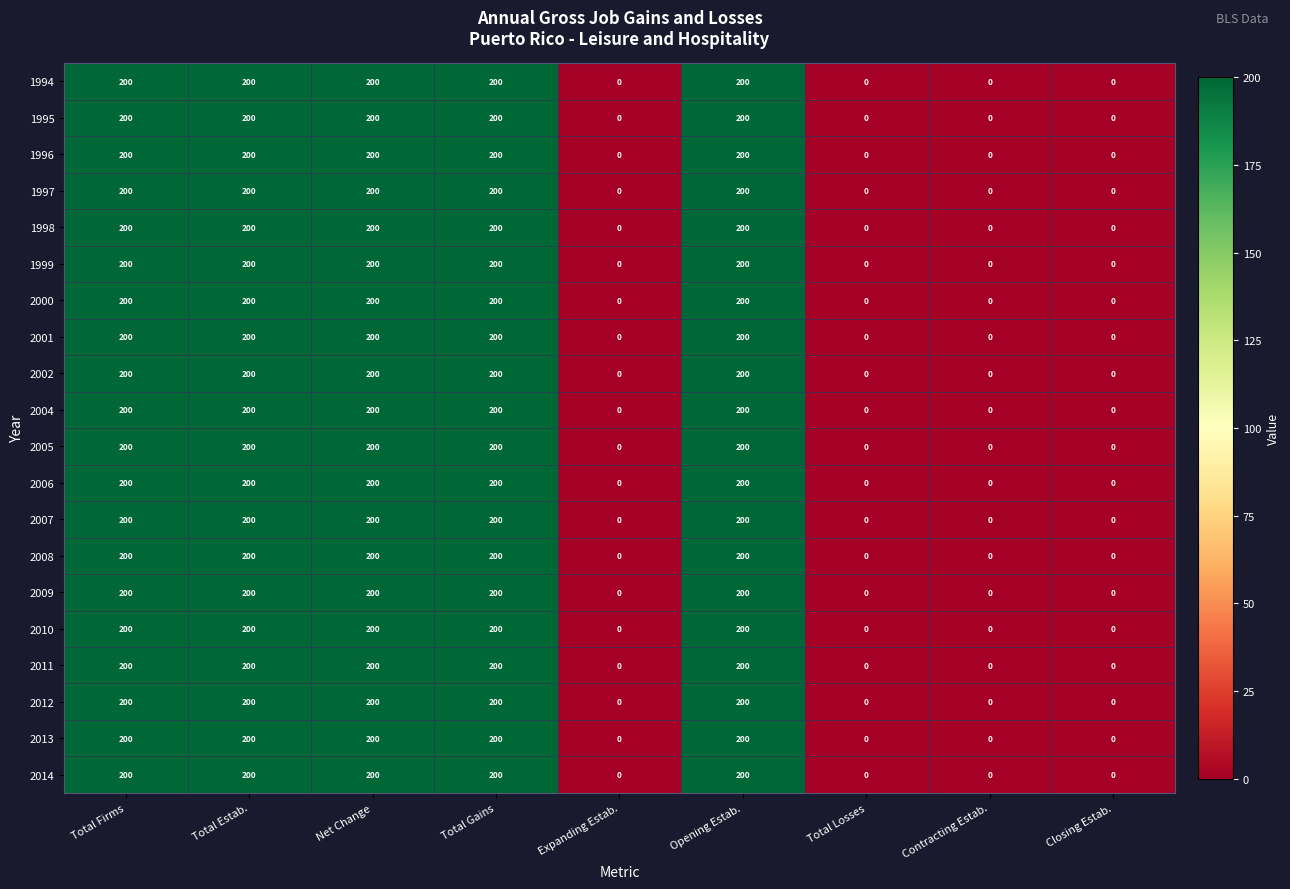

True or false: 2008 has a value of 62 at Total Estab..

False